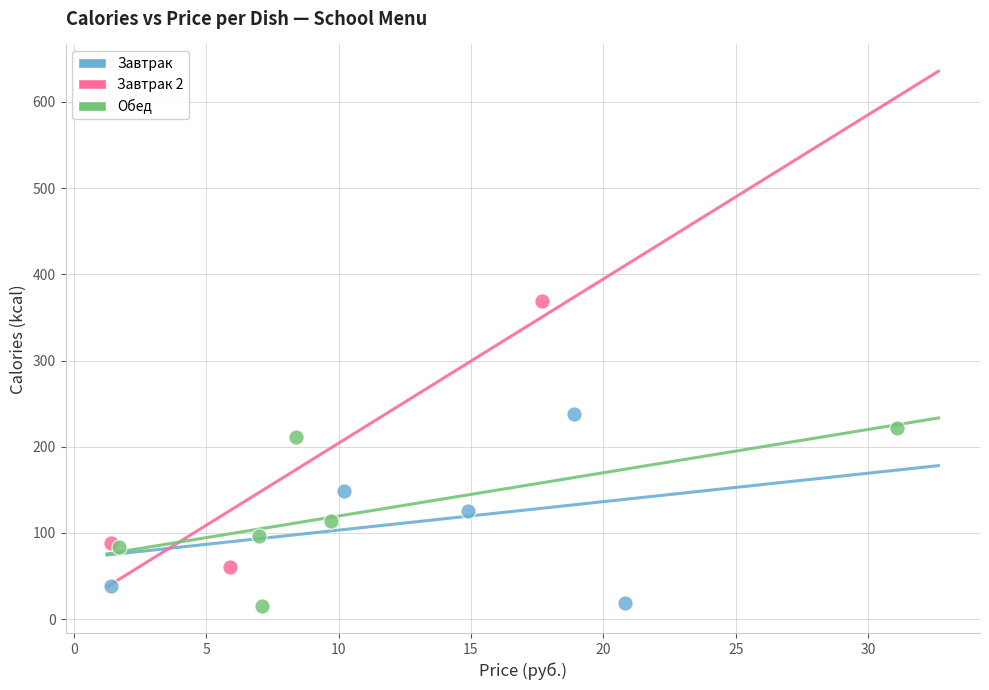

Which series contains the highest Y value?

Завтрак 2